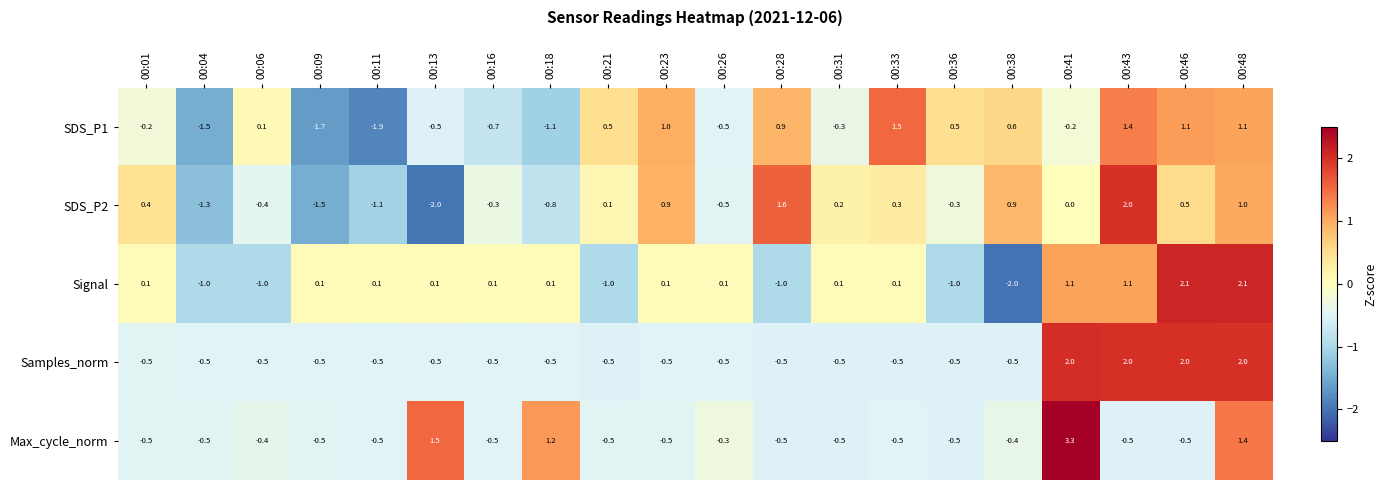

How many values in Signal are below zero?

6